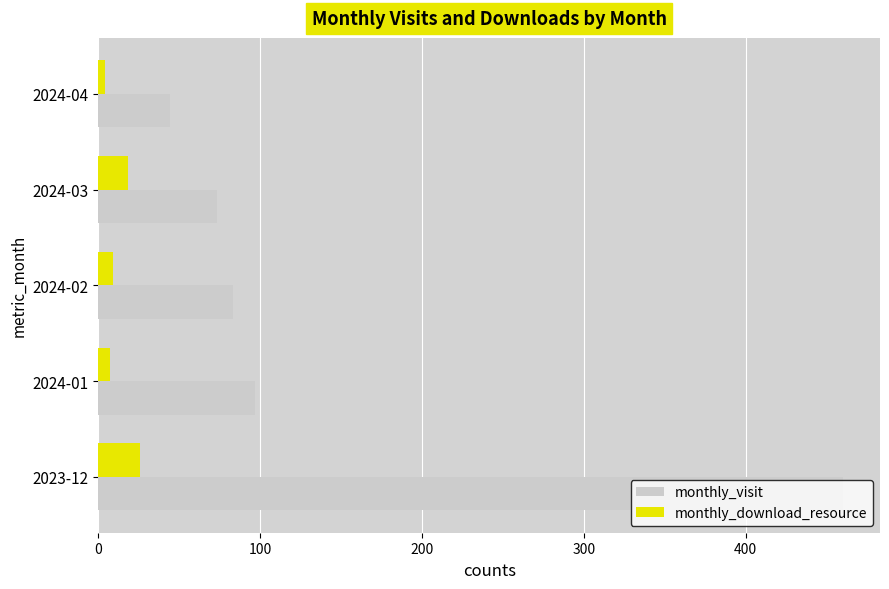

At how many categories does at least one series exceed 241?

1